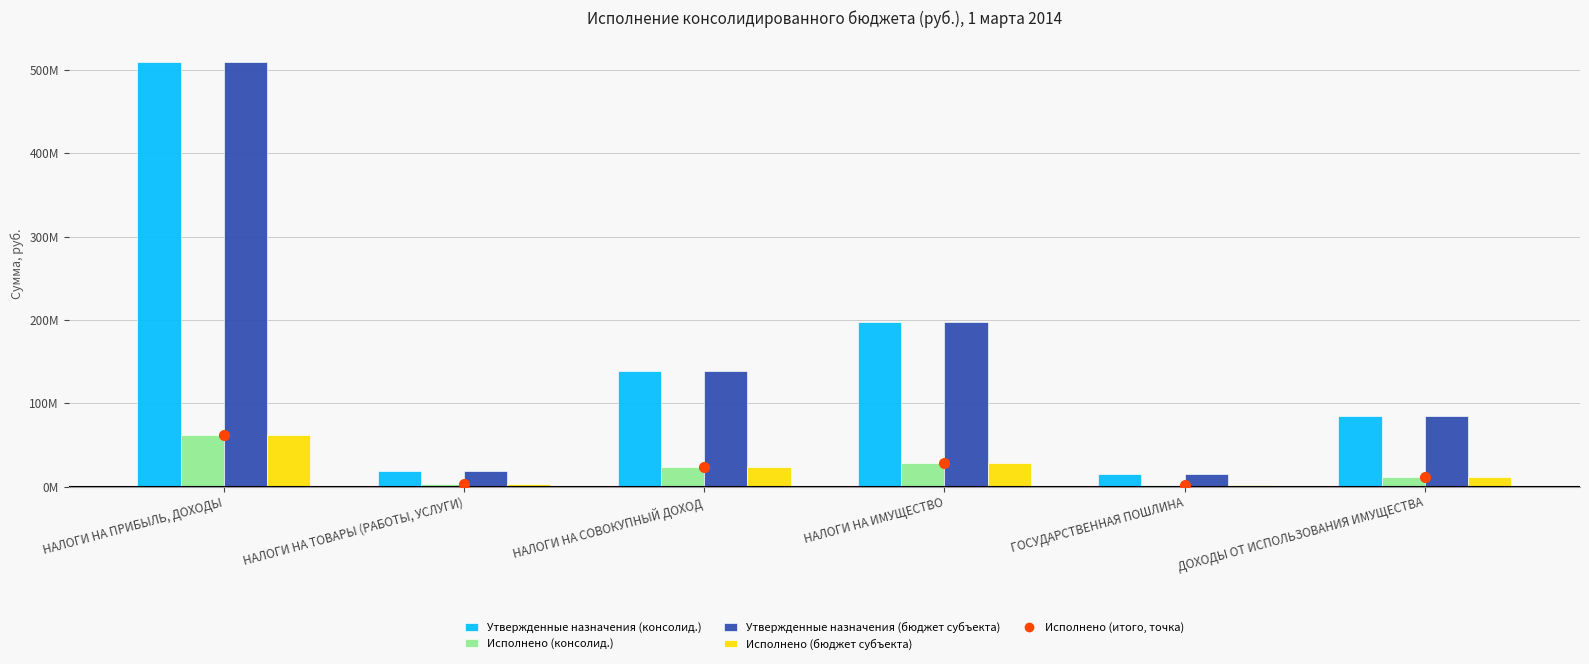

What position from the left is НАЛОГИ НА ИМУЩЕСТВО?

4